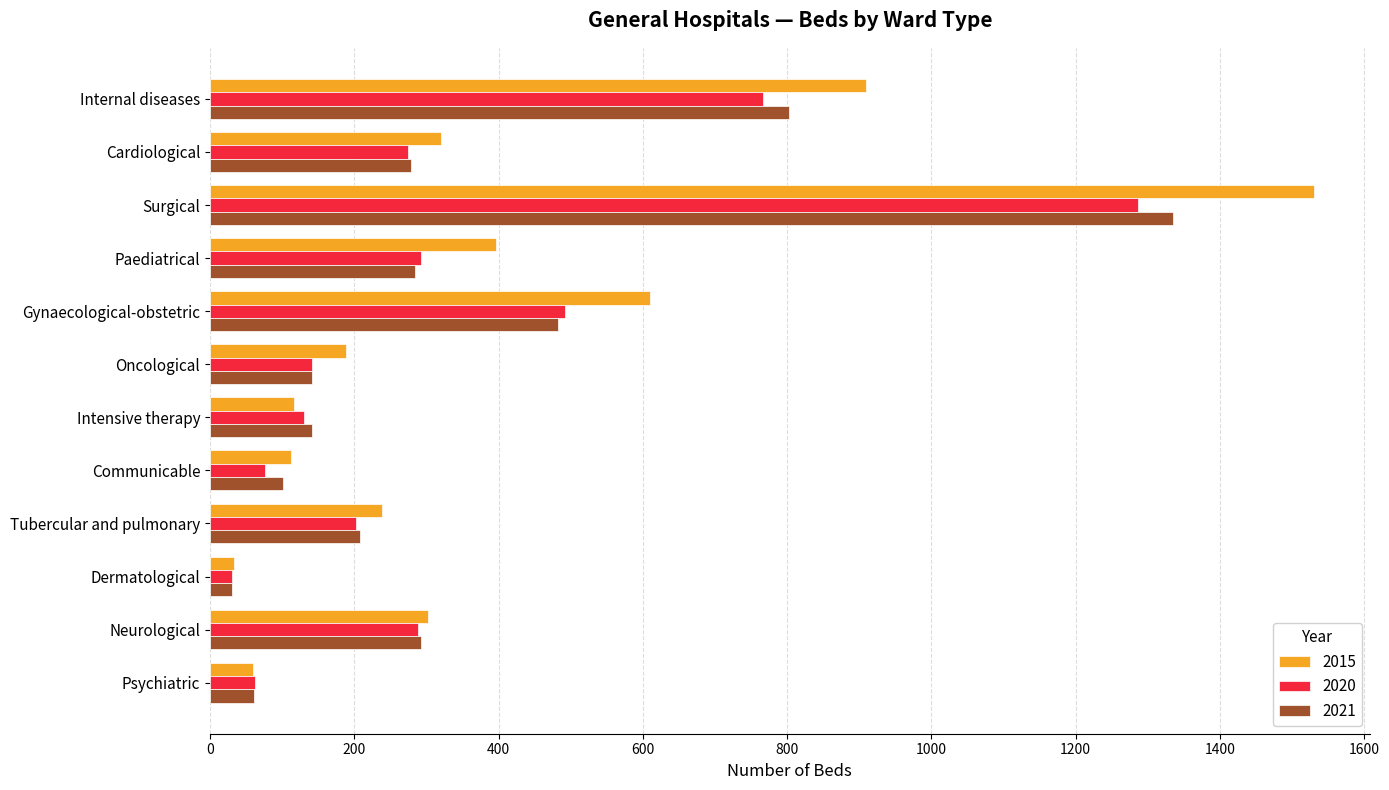

Is the value of 2015 at Neurological greater than the value of 2021 at Tubercular and pulmonary?

Yes